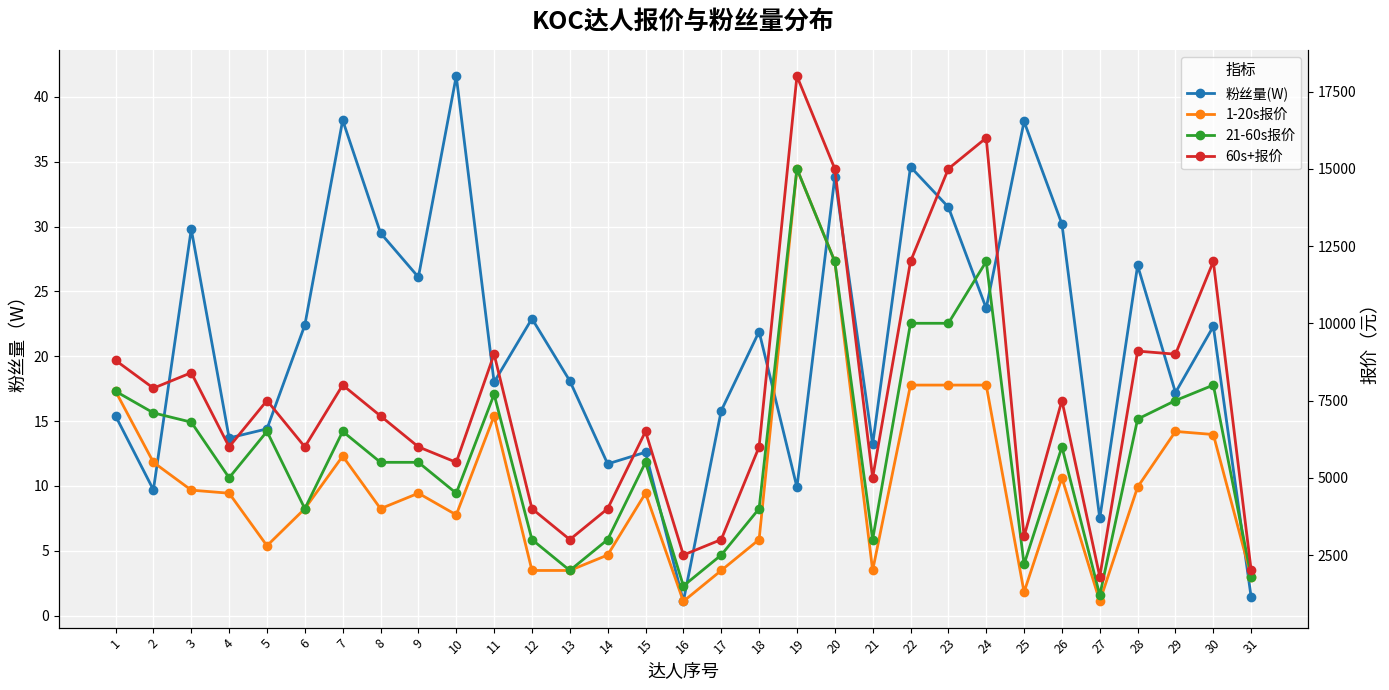

Count the number of data series in this chart.

4